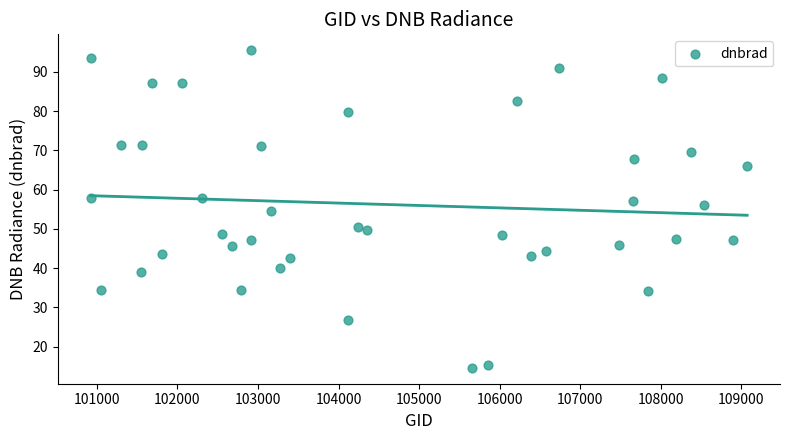

What is the range of X values (max minus min)?

8150.0